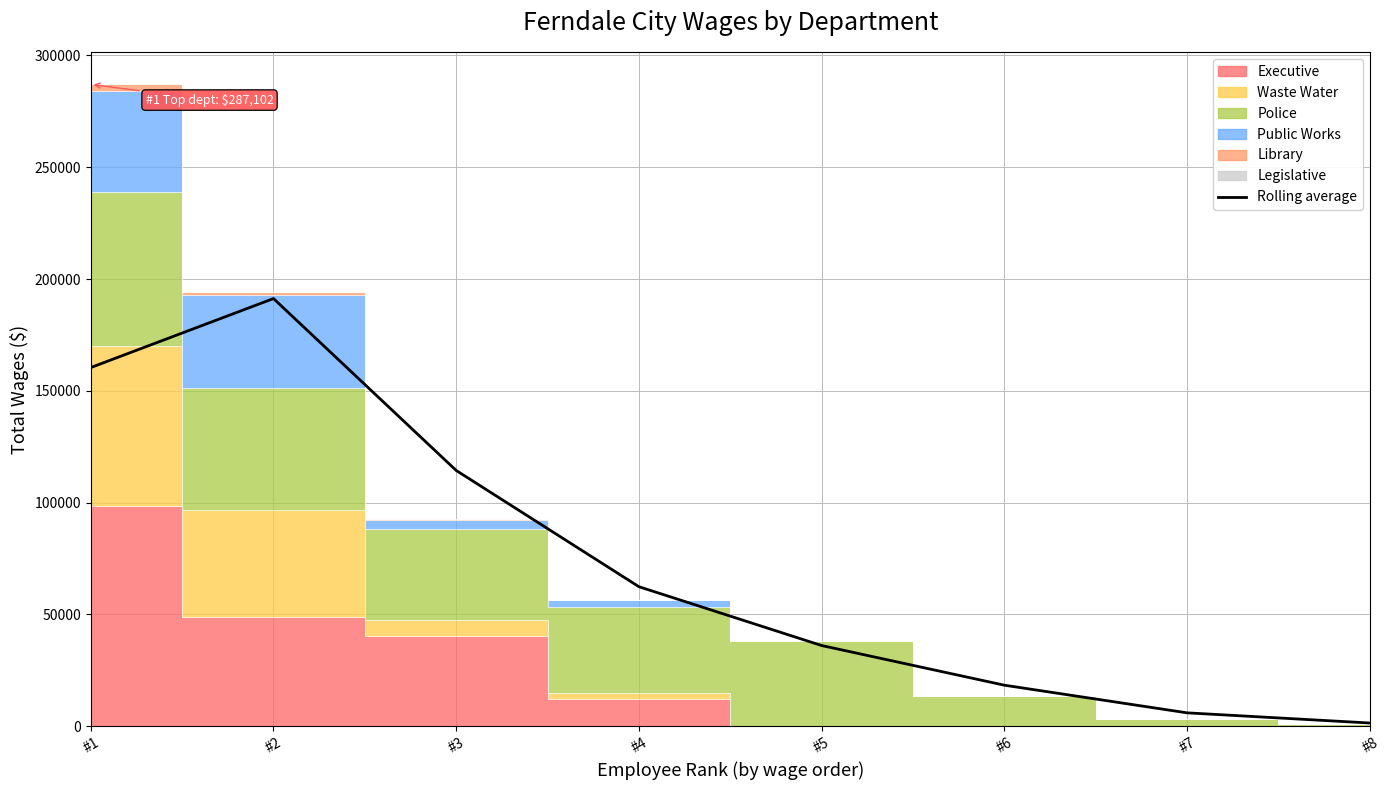

Is this an area chart (filled region under the line)?

No